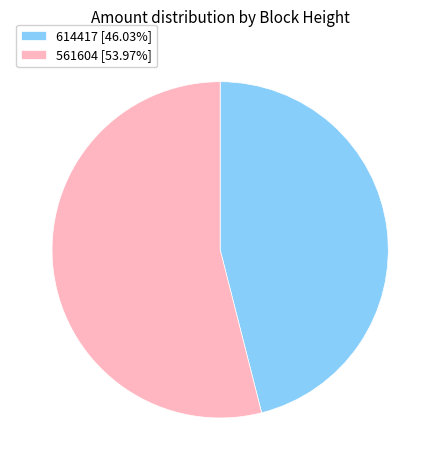

Do 614417 [46.03%] and 561604 [53.97%] together represent more than half of the pie?

Yes